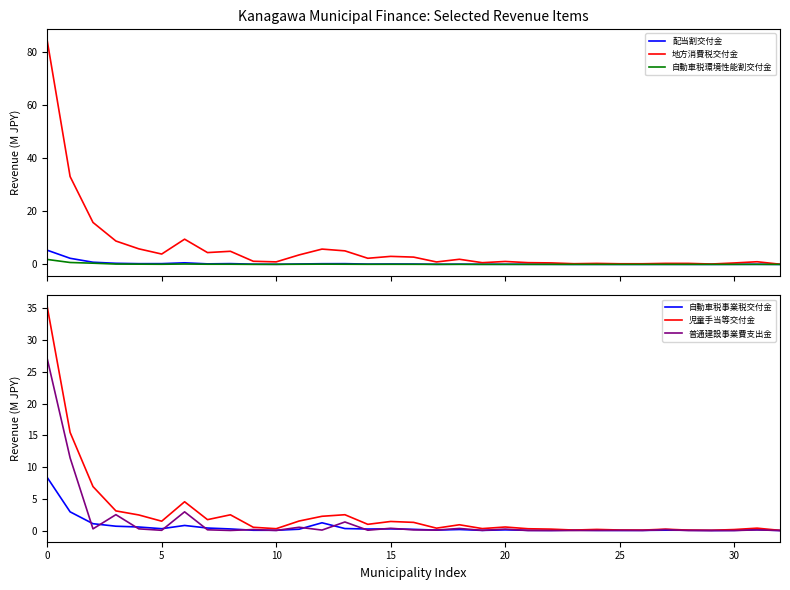

Reading left to right, what are all the values shown in this chart?

配当割交付金: 5.3	2.3	0.8	0.4	0.3	0.3	0.6	0.2	0.3	0.1	0.0	0.2	0.3	0.3	0.1	0.2	0.1	0.0	0.1	0.0	0.0	0.0	0.0	0.0	0.0	0.0	0.0	0.0	0.0	0.0	0.0	0.0	0.0
地方消費税交付金: 84.2	33.1	15.8	8.8	5.9	3.9	9.5	4.4	4.9	1.2	1.0	3.6	5.8	5.1	2.3	3.0	2.7	0.9	1.9	0.6	1.1	0.7	0.6	0.3	0.4	0.2	0.2	0.4	0.4	0.1	0.5	1.0	0.1
自動車税環境性能割交付金: 1.9	0.7	0.5	0.1	0.1	0.1	0.1	0.1	0.1	0.0	0.0	0.1	0.1	0.1	0.0	0.1	0.0	0.0	0.0	0.0	0.0	0.0	0.0	0.0	0.0	0.0	0.0	0.0	0.0	0.0	0.0	0.0	0.0
自動車税事業税交付金: 8.4	2.9	1.1	0.7	0.6	0.3	0.8	0.4	0.2	0.0	0.0	0.2	1.2	0.3	0.2	0.3	0.2	0.1	0.2	0.0	0.1	0.0	0.0	0.1	0.0	0.0	0.0	0.1	0.0	0.0	0.0	0.1	0.0
児童手当等交付金: 35.3	15.5	6.9	3.1	2.5	1.5	4.5	1.7	2.5	0.5	0.3	1.5	2.2	2.5	1.0	1.4	1.3	0.4	0.9	0.3	0.6	0.3	0.2	0.1	0.2	0.1	0.1	0.2	0.1	0.0	0.2	0.4	0.0
普通建設事業費支出金: 27.1	11.4	0.3	2.5	0.3	0.0	2.9	0.1	0.0	0.2	0.0	0.5	0.1	1.3	0.0	0.4	0.1	0.1	0.3	0.0	0.2	0.0	0.0	0.0	0.0	0.0	0.0	0.2	0.0	0.0	0.0	0.1	0.0